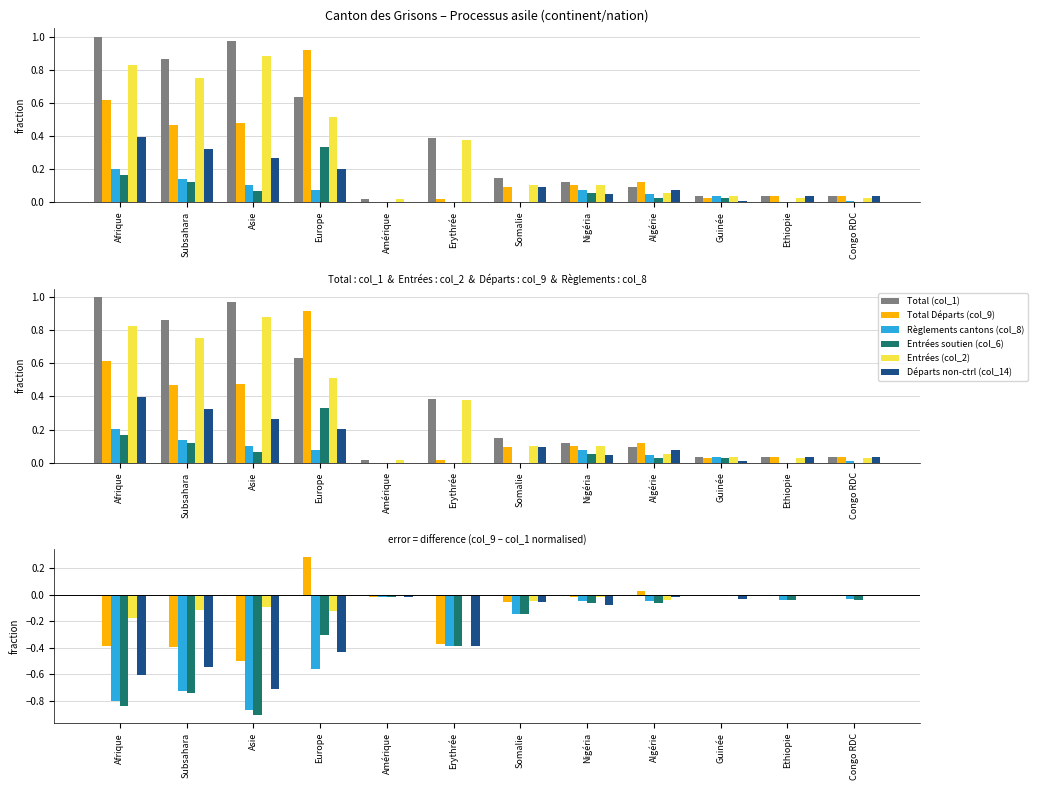

What is the total value across all series at Algérie?

-0.1